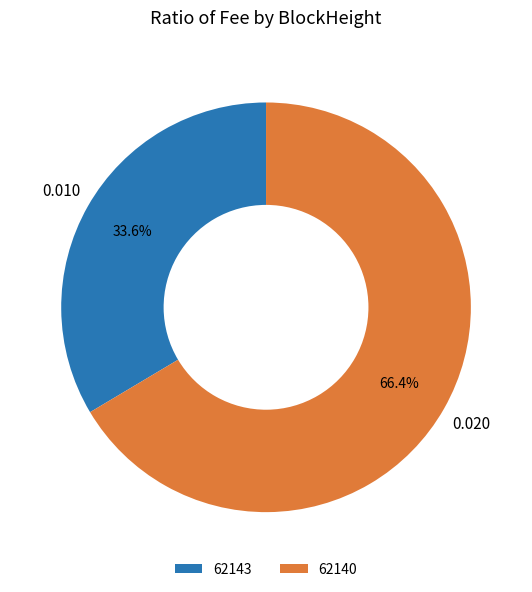

Count the number of slices in the pie.

2